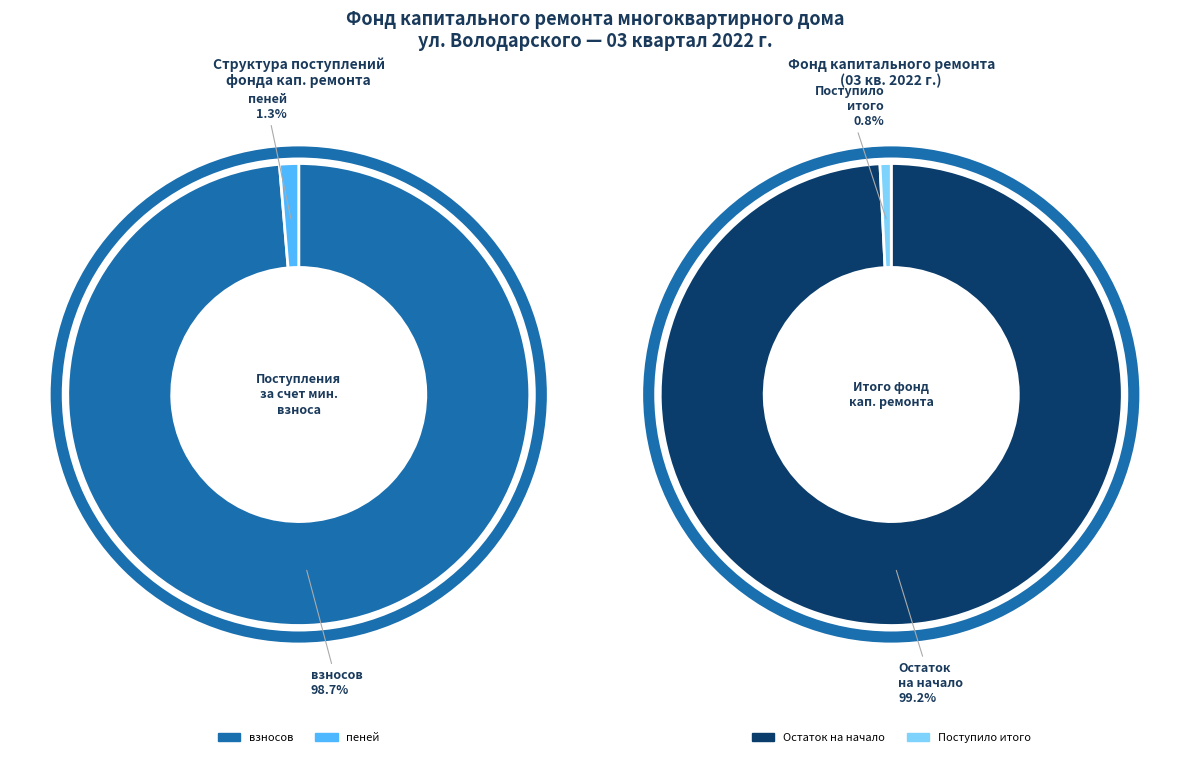

Does пеней account for over 50% of the chart?

No